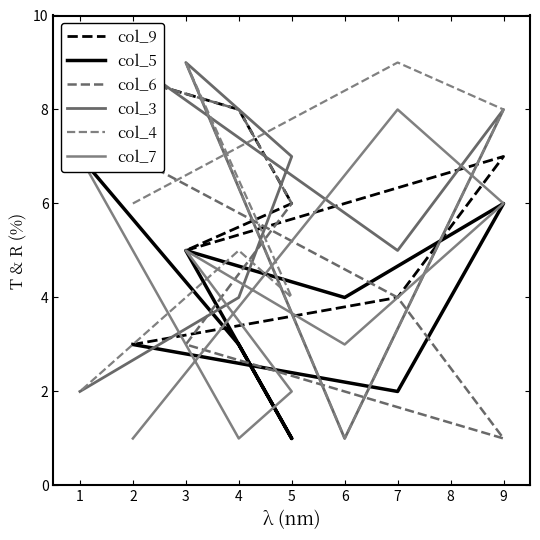

What is the highest value of the col_5 series?

7